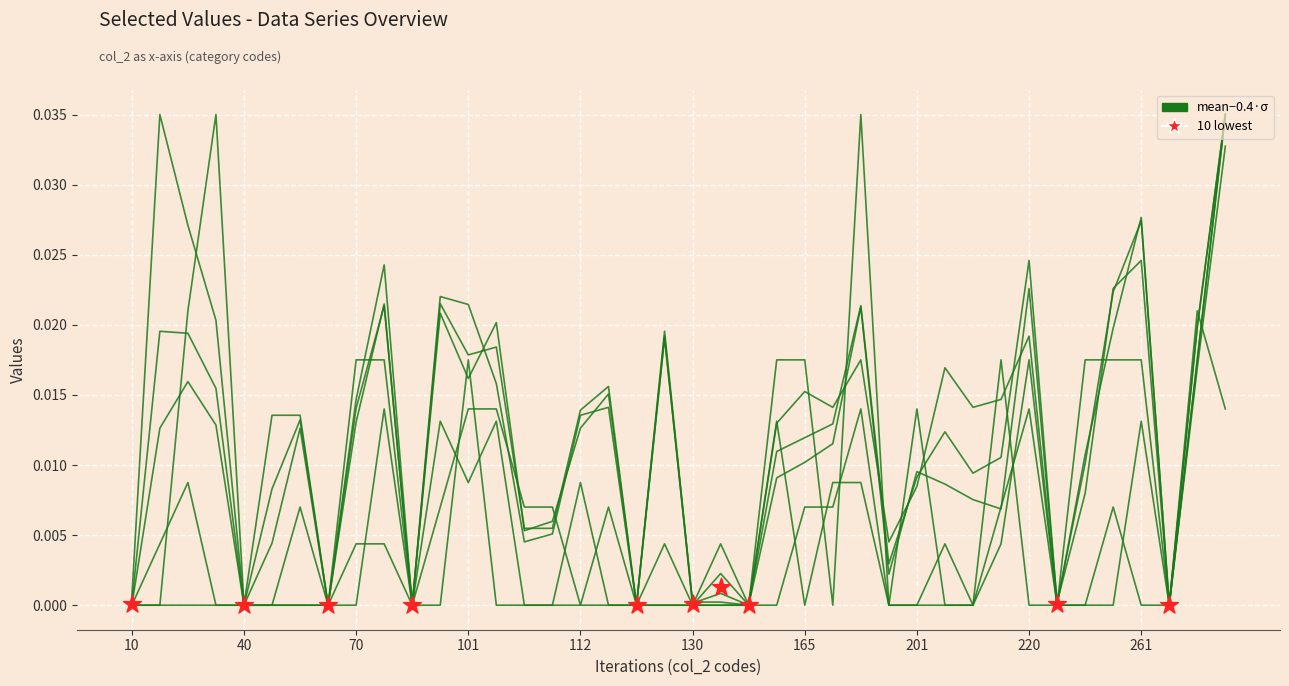

Which series has the largest total across all categories?

col_4